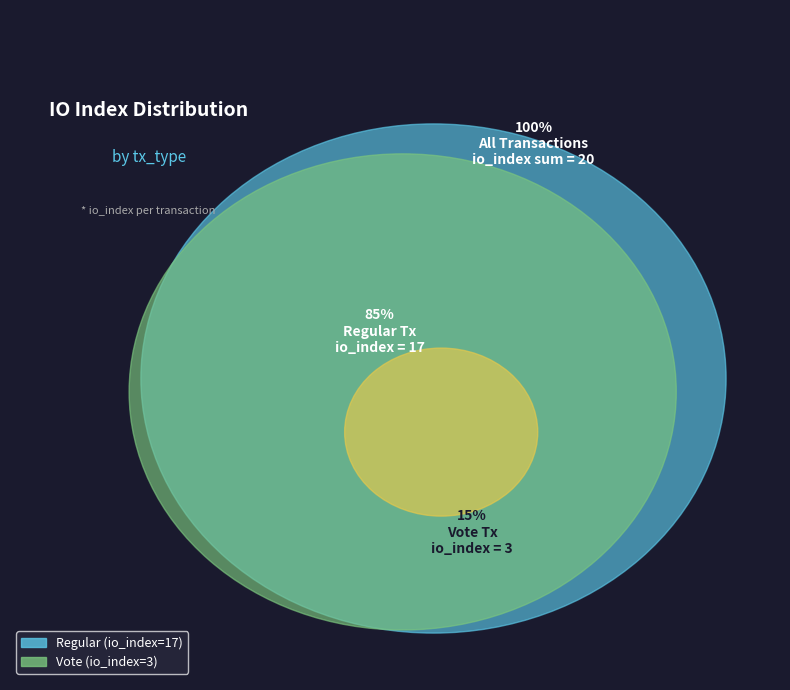

What is the smallest slice in the pie chart?

Vote (io_index=3)